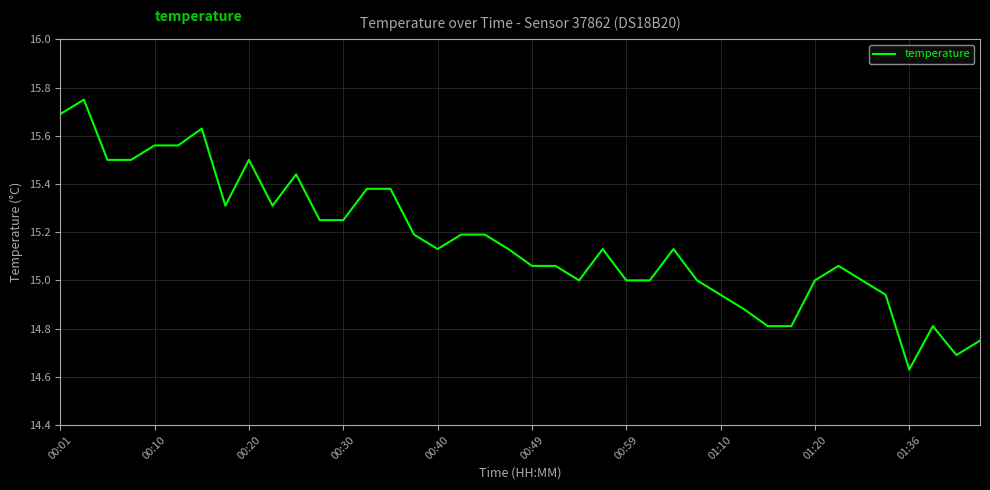

What is the difference between the maximum and minimum values?

1.1